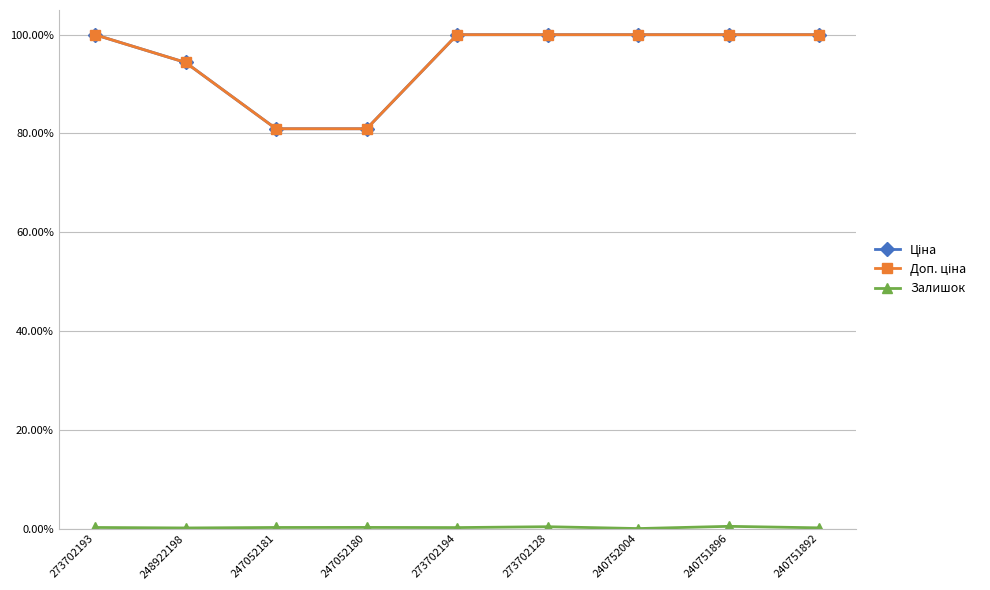

The Ціна series shows 1.0 at 273702194. True or false?

True